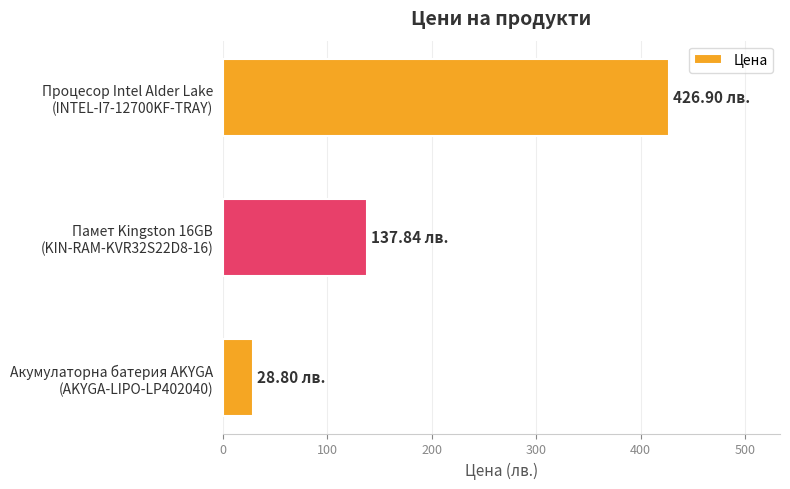

List the labels in order of value, smallest first.

Акумулаторна батерия AKYGA
(AKYGA-LIPO-LP402040), Памет Kingston 16GB
(KIN-RAM-KVR32S22D8-16), Процесор Intel Alder Lake
(INTEL-I7-12700KF-TRAY)